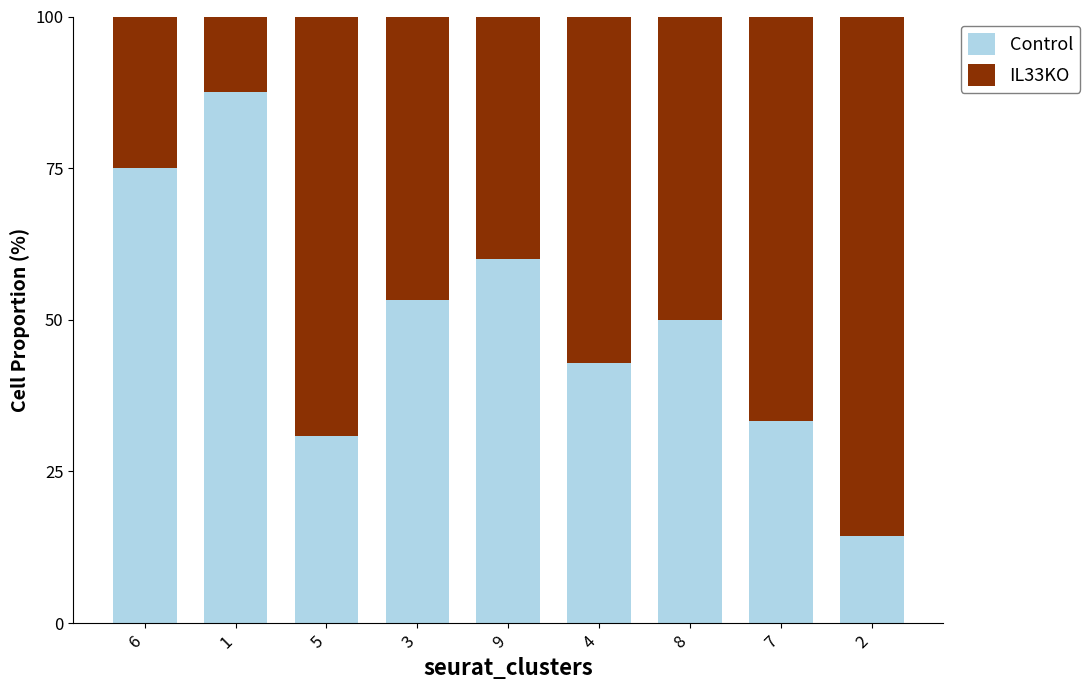

List the labels in order of Control value, largest first.

1, 6, 9, 3, 8, 4, 7, 5, 2